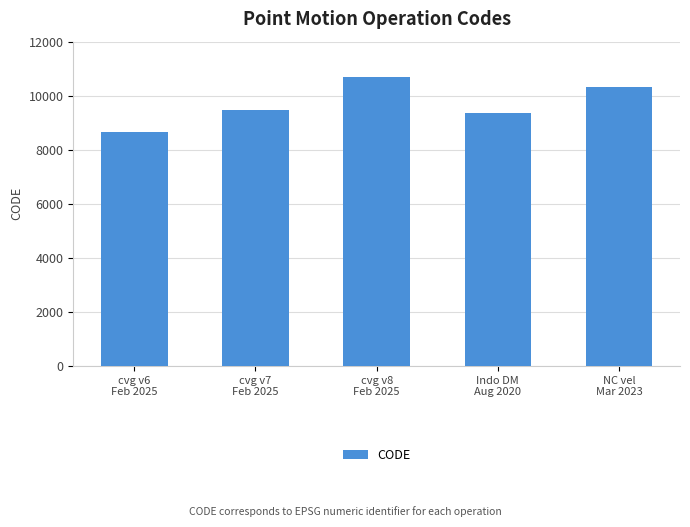

Read the value at cvg v7
Feb 2025, to the nearest 50.

9500